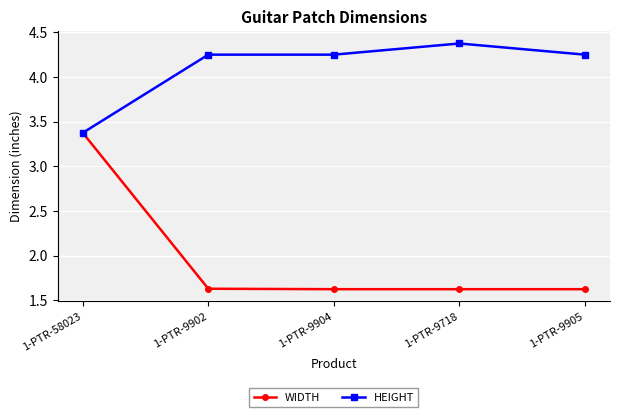

What is the label of the 4th point from the right?

1-PTR-9902